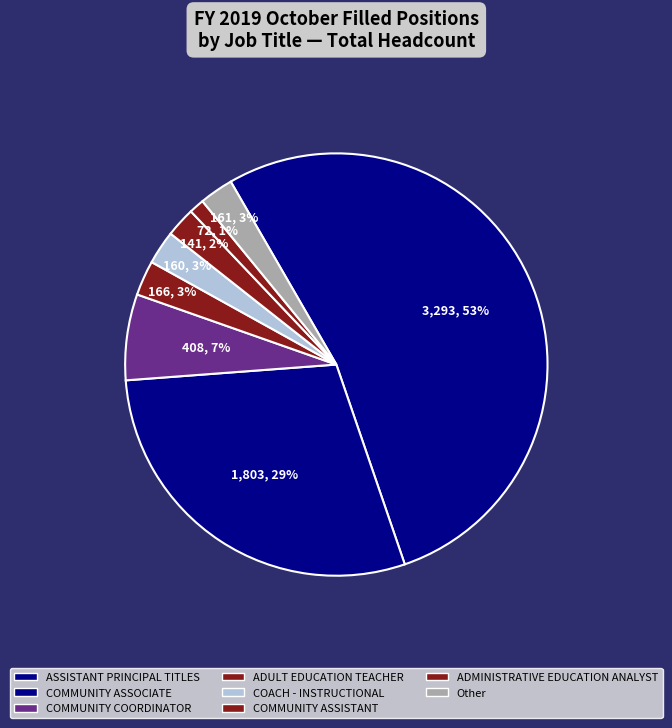

How many segments does this pie chart have?

8